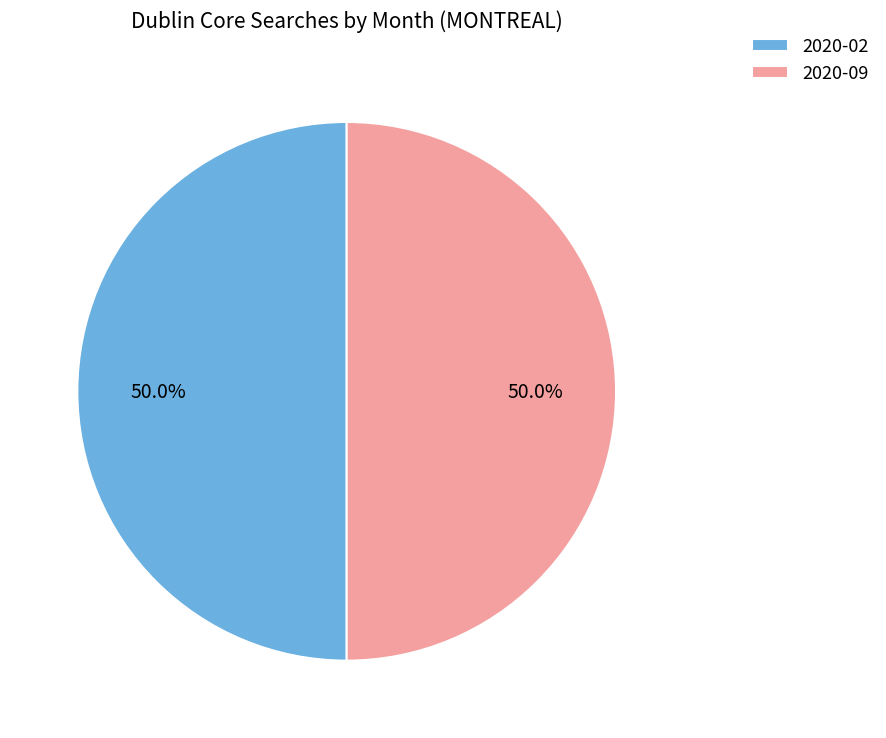

Count the number of slices in the pie.

2